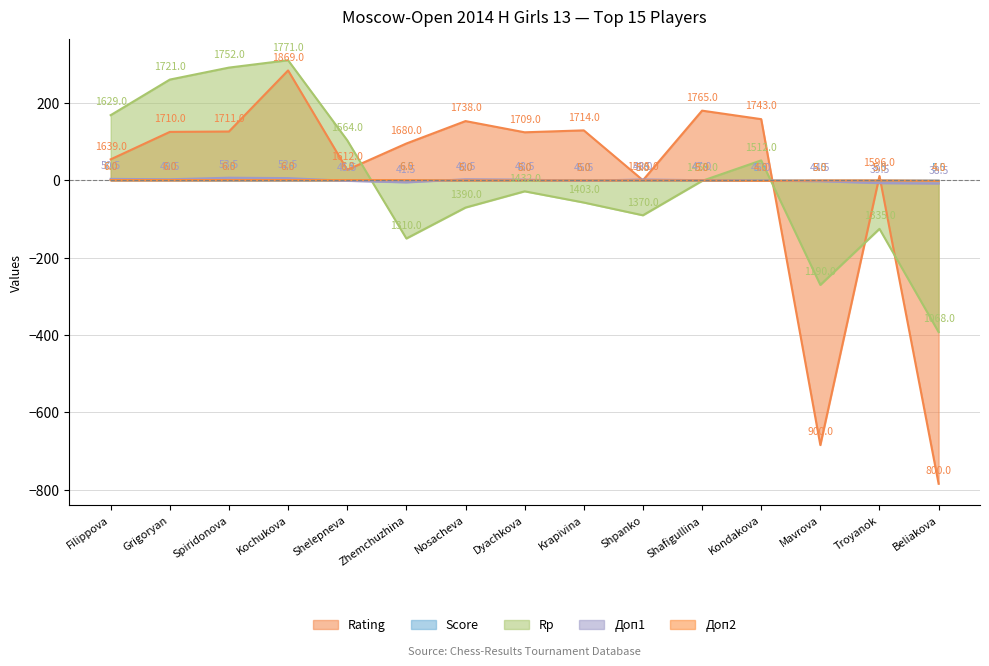

What is the total value across all series at Spiridonova?

425.8